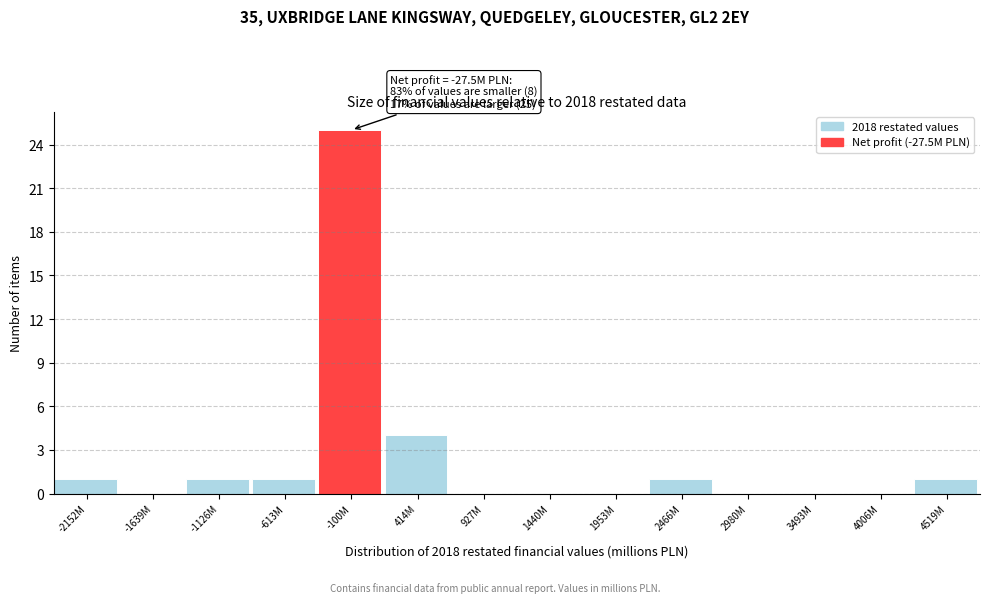

Reading right to left, extract all data points from this chart.

4519M=1	4006M=0	3493M=0	2980M=0	2466M=1	1953M=0	1440M=0	927M=0	414M=4	-100M=25	-613M=1	-1126M=1	-1639M=0	-2152M=1